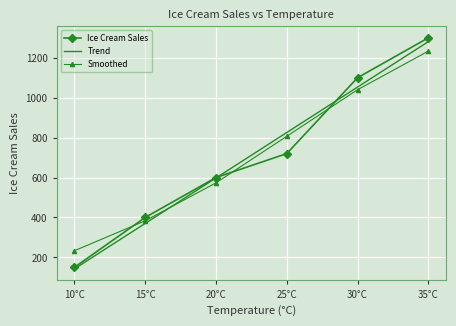

What is the sum of all Trend values?

4270.0